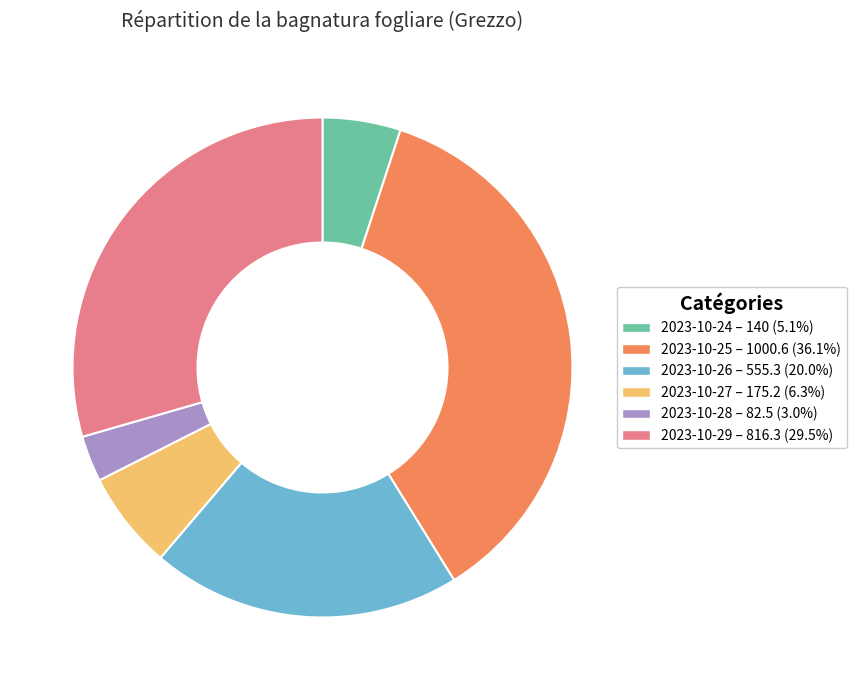

Rank the categories by value from highest to lowest.

2023-10-25, 2023-10-29, 2023-10-26, 2023-10-27, 2023-10-24, 2023-10-28